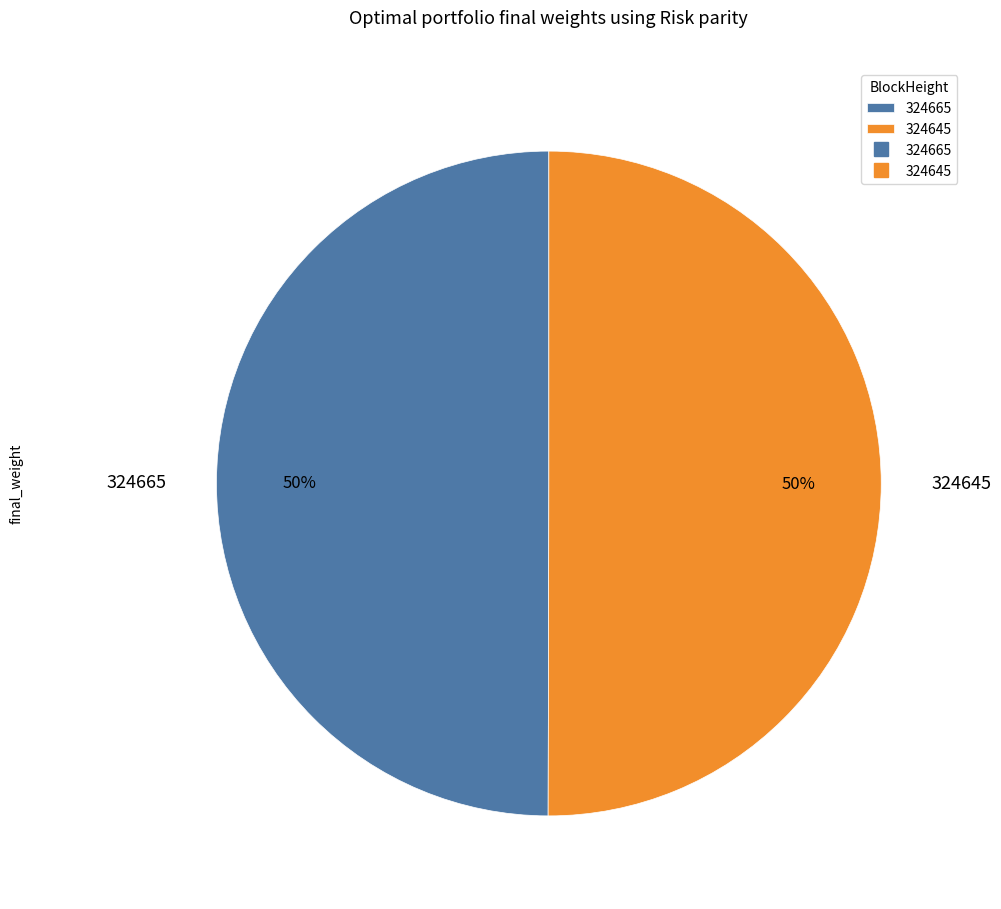

How many segments does this pie chart have?

2